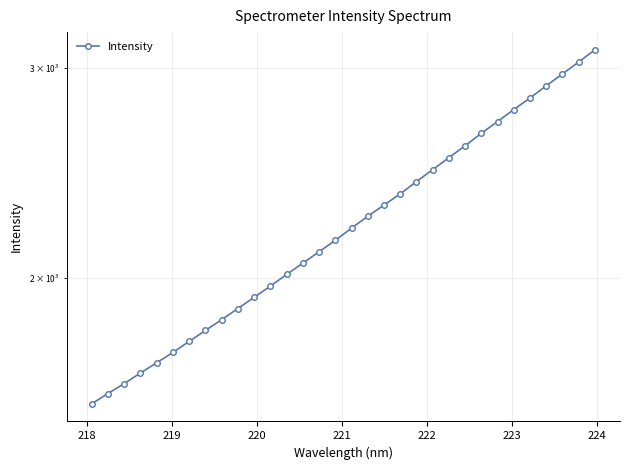

How many lines are shown in the chart?

1